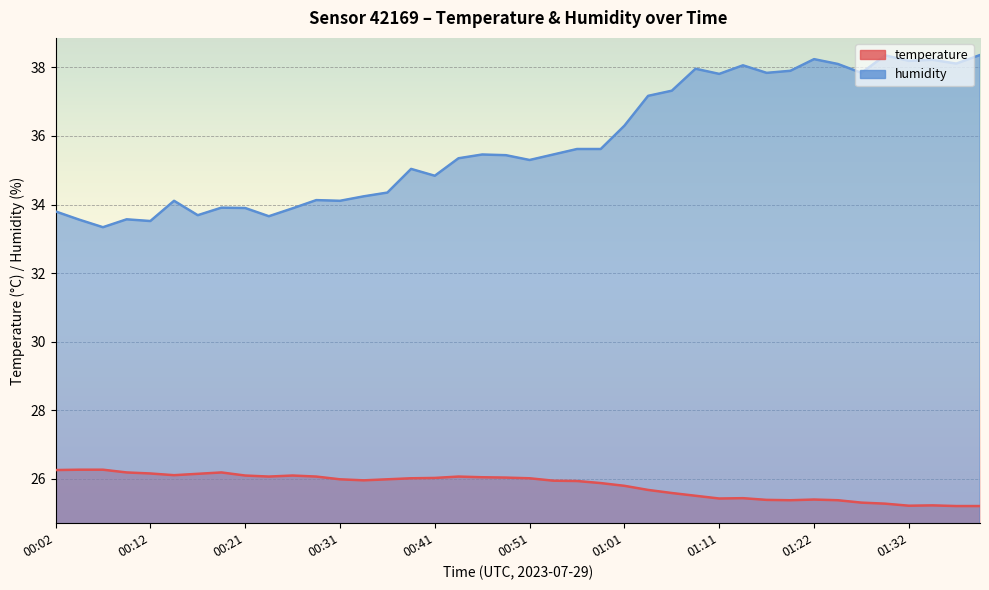

Which category has the highest value in the temperature series?

00:04